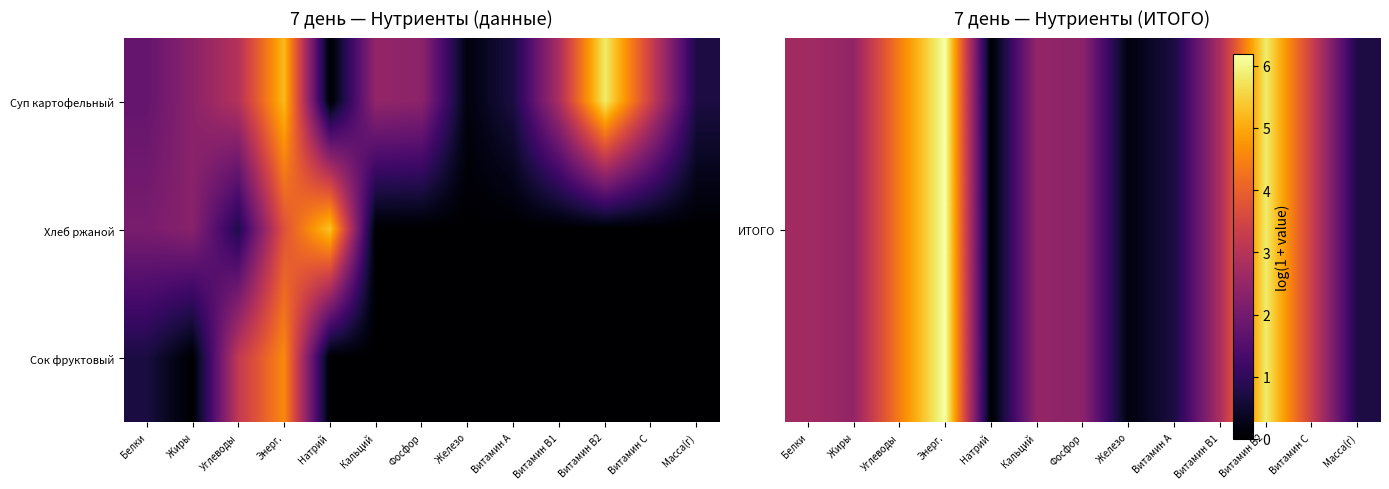

List the series in order of their peak value, lowest first.

Сок фруктовый, Хлеб ржаной, ИТОГО